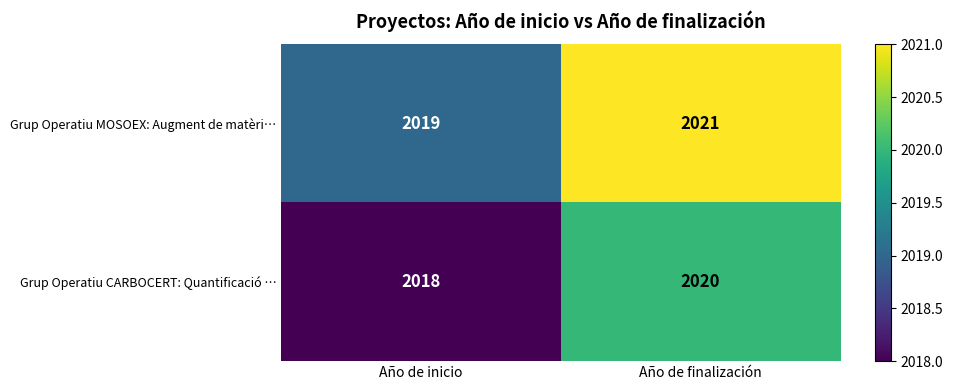

Which series has the largest total across all categories?

Grup Operatiu MOSOEX: Augment de matèri…